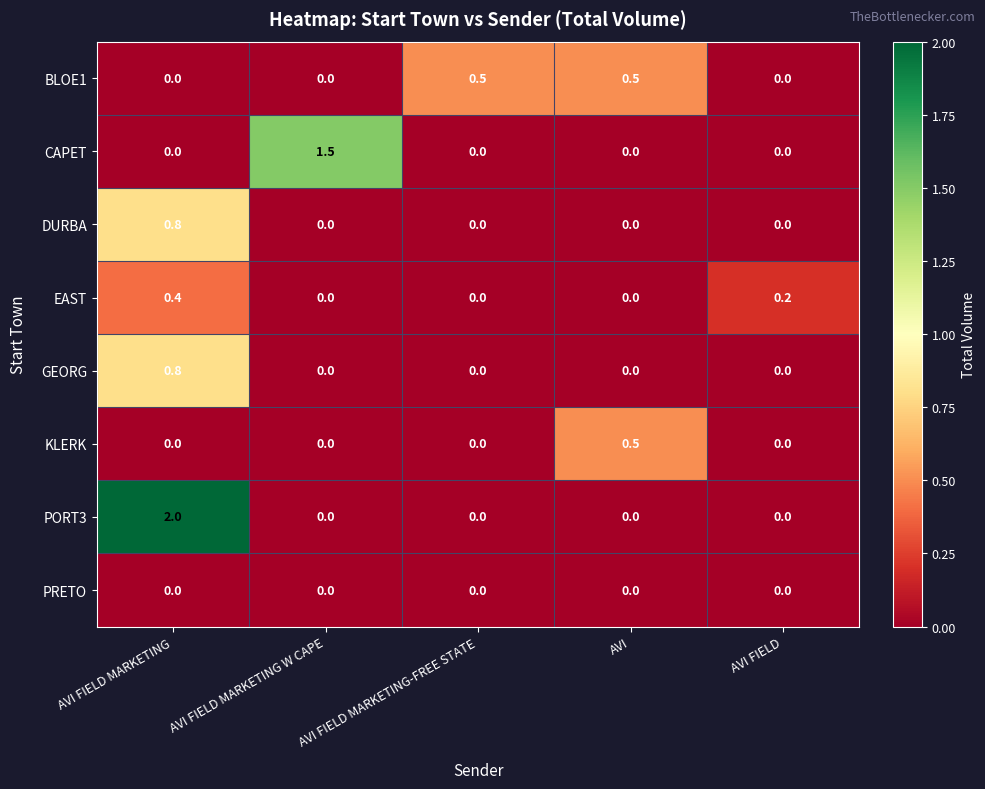

At which category is the sum across all series the highest?

AVI FIELD MARKETING